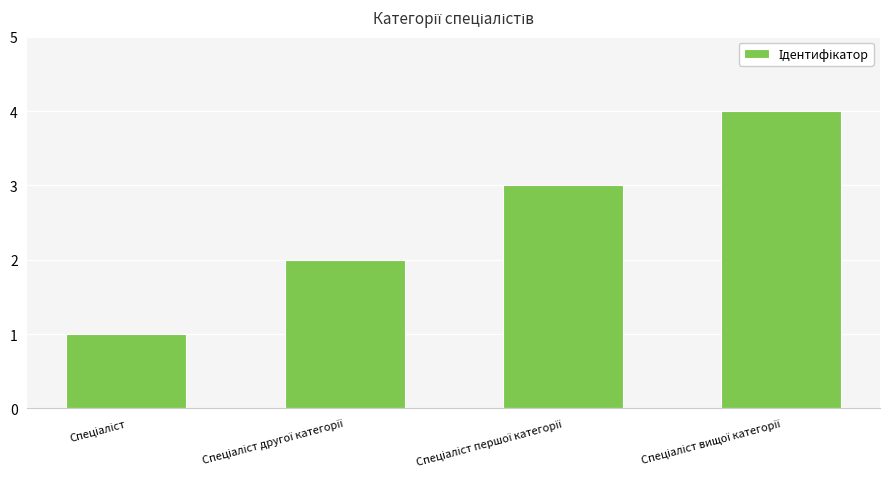

What is the difference between the maximum and minimum values?

3